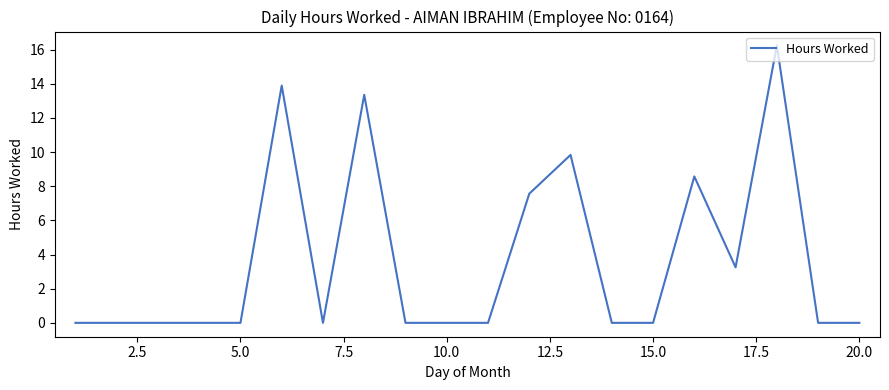

What is the greatest value displayed?

16.2